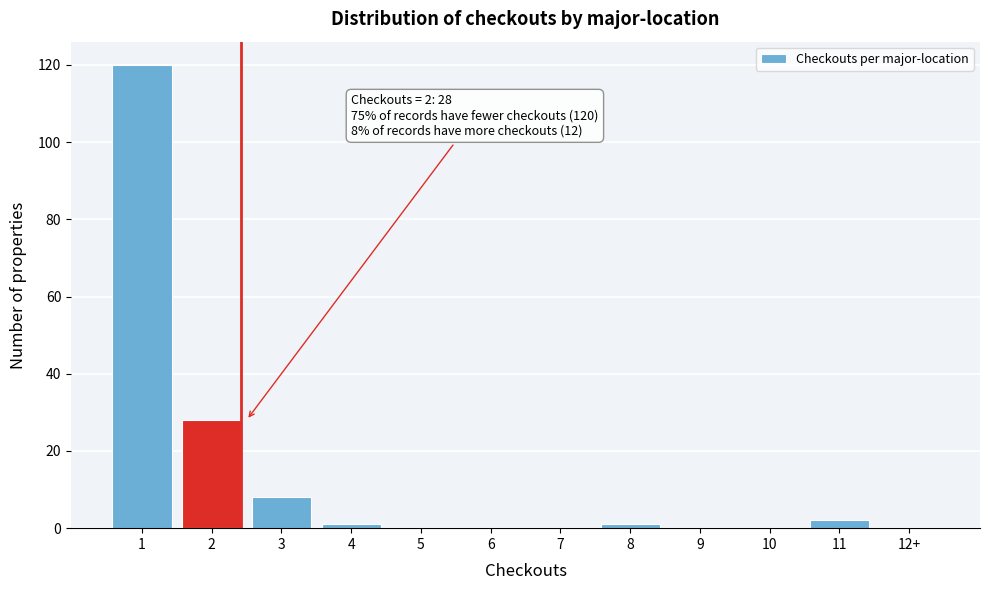

Reading left to right, extract all data points from this chart.

1=120	2=28	3=8	4=1	5=0	6=0	7=0	8=1	9=0	10=0	11=2	12+=0